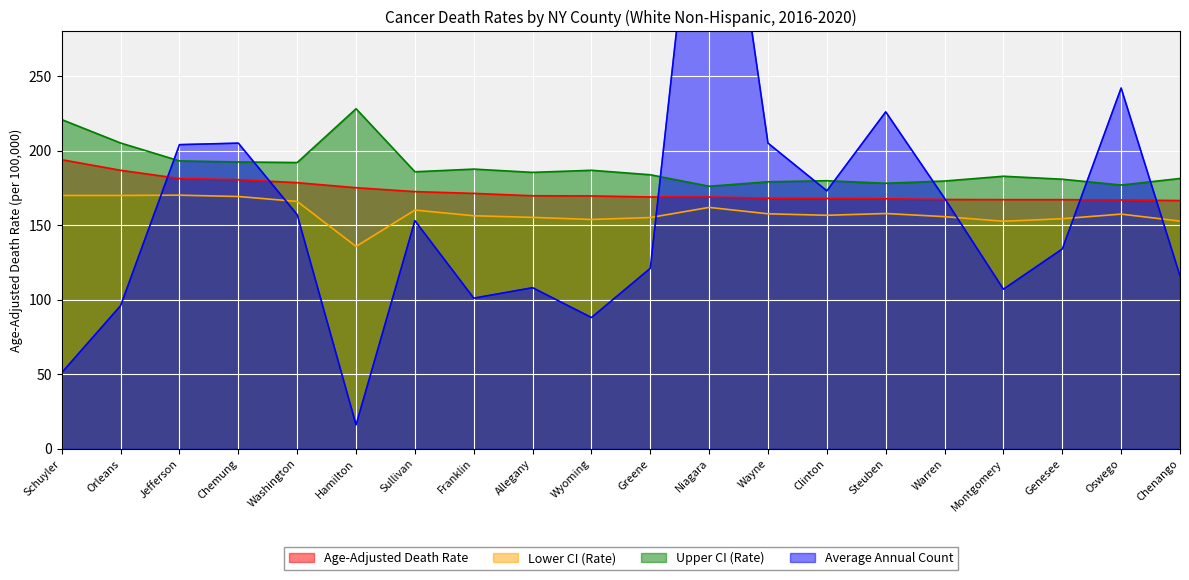

Reading right to left, list all the values displayed in this chart.

Age-Adjusted Death Rate: 166.5	166.9	167.1	167.1	167.2	167.7	167.9	168.1	168.9	168.9	169.6	169.7	171.3	172.5	175.1	178.5	180.5	181.3	186.8	193.9
Lower CI (Rate): 152.7	157.4	154.3	152.6	155.7	157.8	156.6	157.6	161.9	155.1	153.8	155.2	156.3	160.1	135.7	165.9	169.2	170.1	169.9	169.9
Upper CI (Rate): 181.3	176.9	180.8	182.8	179.6	178.1	179.8	179.1	176.1	183.8	186.8	185.4	187.6	185.8	228.1	192.0	192.4	193.1	205.1	220.8
Average Annual Count: 116.0	242.0	134.0	107.0	168.0	226.0	173.0	205.0	479.0	121.0	88.0	108.0	101.0	153.0	16.0	157.0	205.0	204.0	96.0	51.0